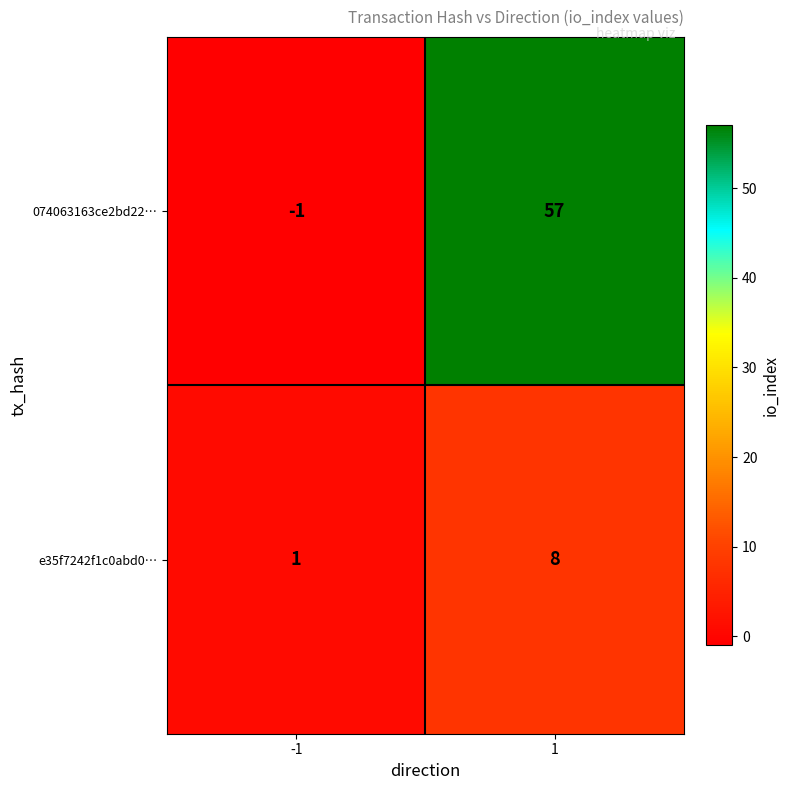

Reading left to right, transcribe all the data shown in this chart.

074063163ce2bd22…: -1	57
e35f7242f1c0abd0…: 1	8